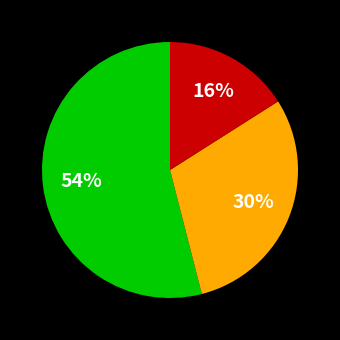

To the nearest percent, what is the average slice percentage?

33%